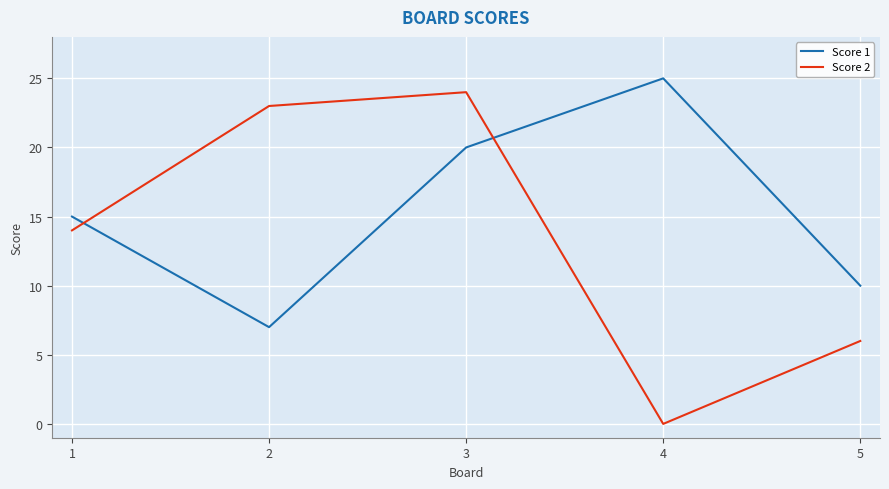

At which category does Score 1 reach its first local valley?

2